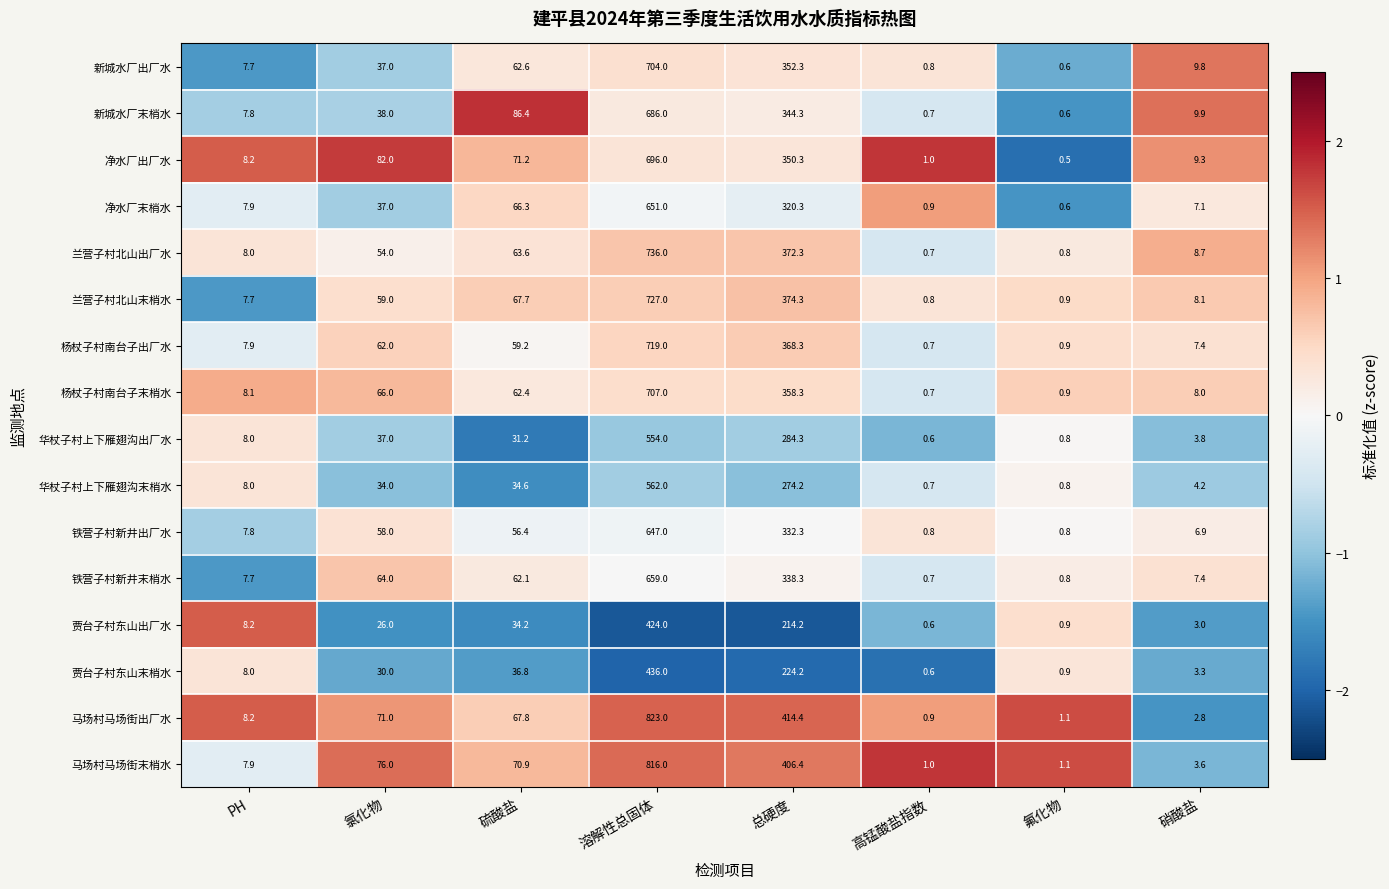

Which series changed the most between 溶解性总固体 and 氟化物?

马场村马场街出厂水